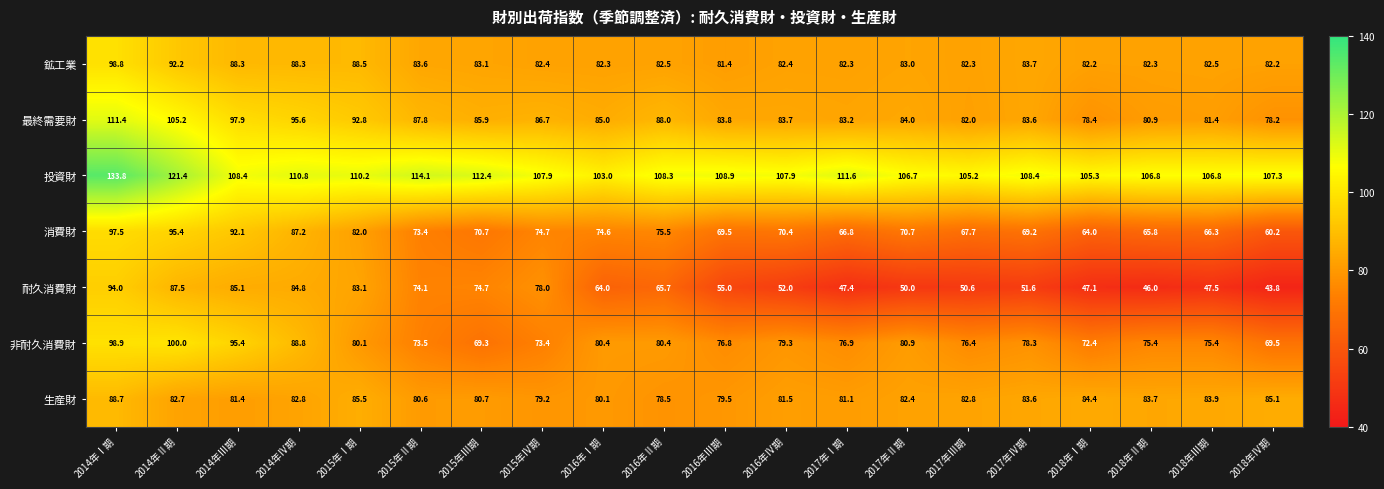

Rank the series by their maximum value, from lowest to highest.

生産財, 耐久消費財, 消費財, 鉱工業, 非耐久消費財, 最終需要財, 投資財